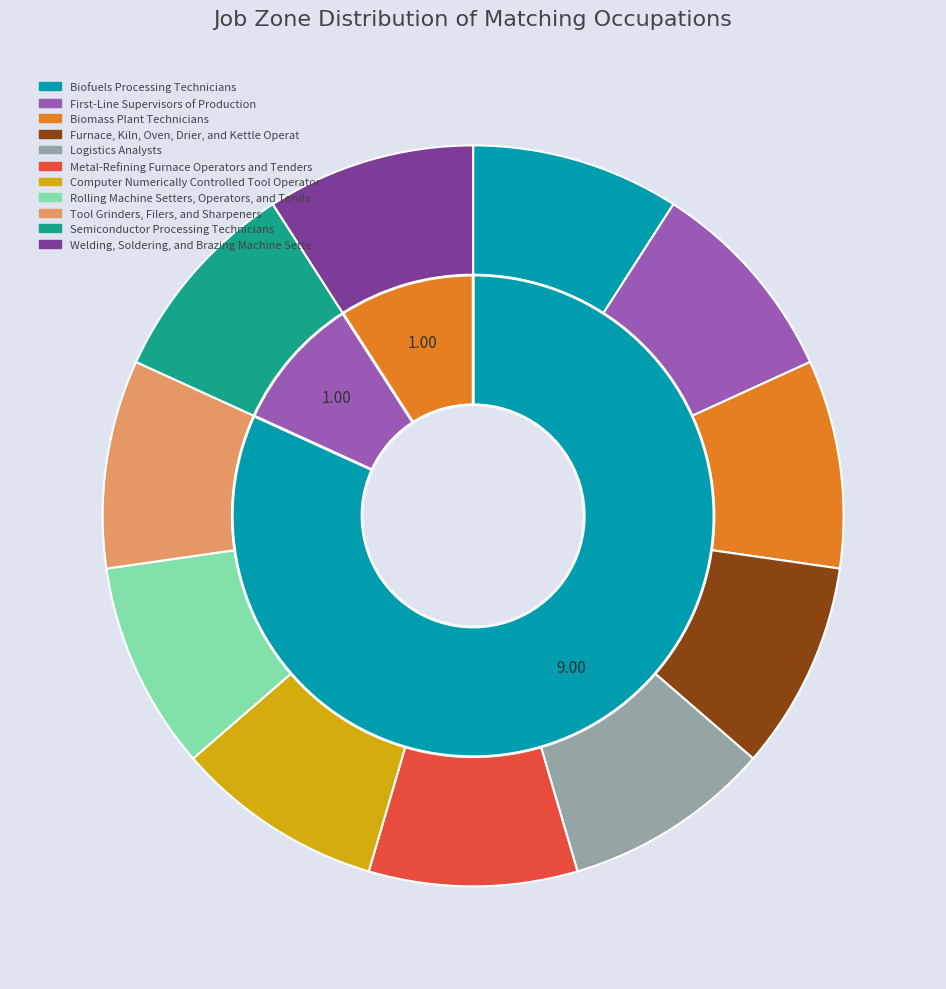

Is there a majority slice in this chart?

No